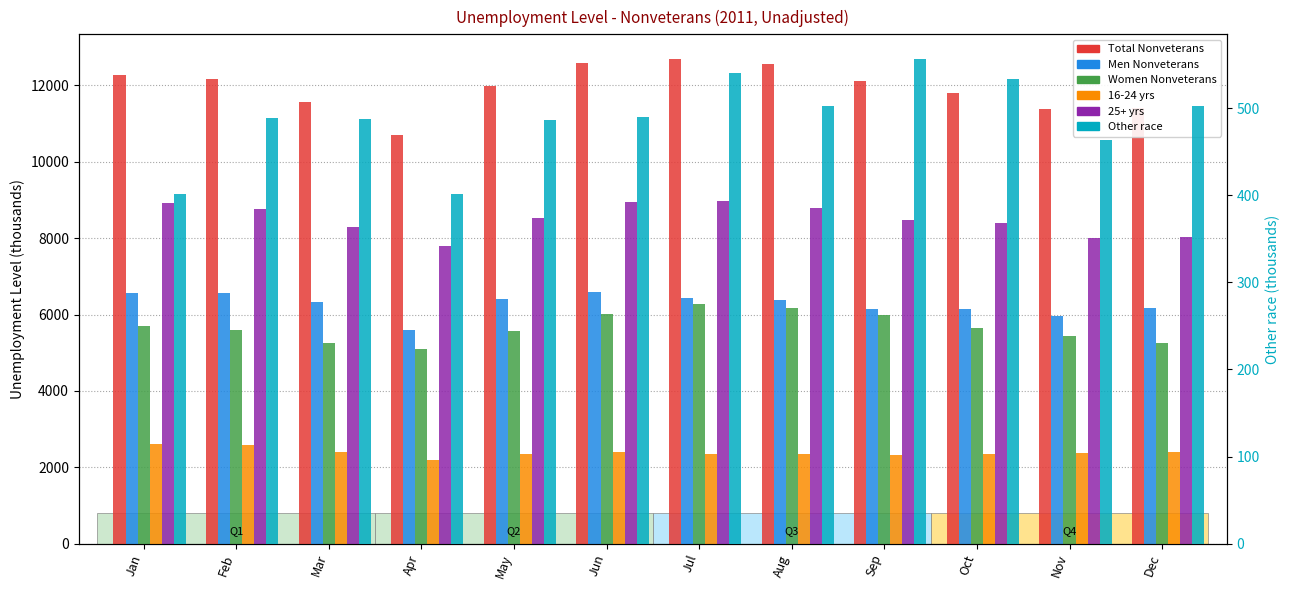

How many distinct data groups are displayed?

6